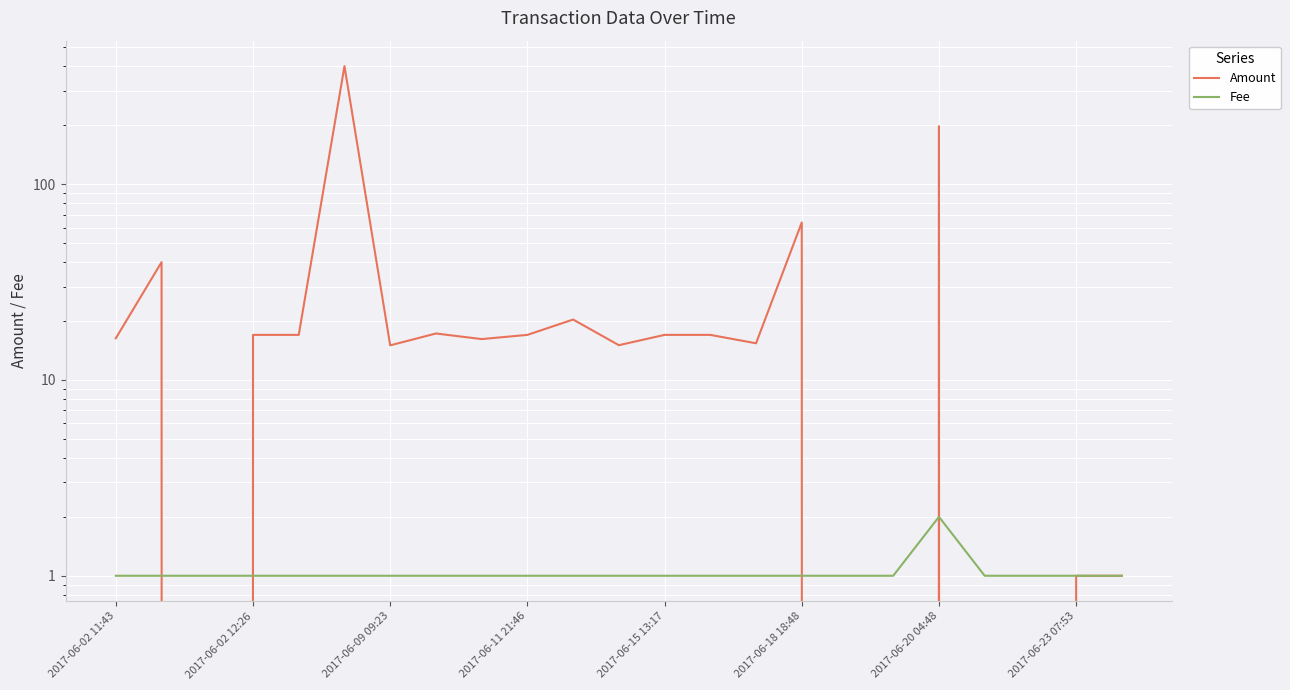

How many intersections are there between Amount and Fee?

5